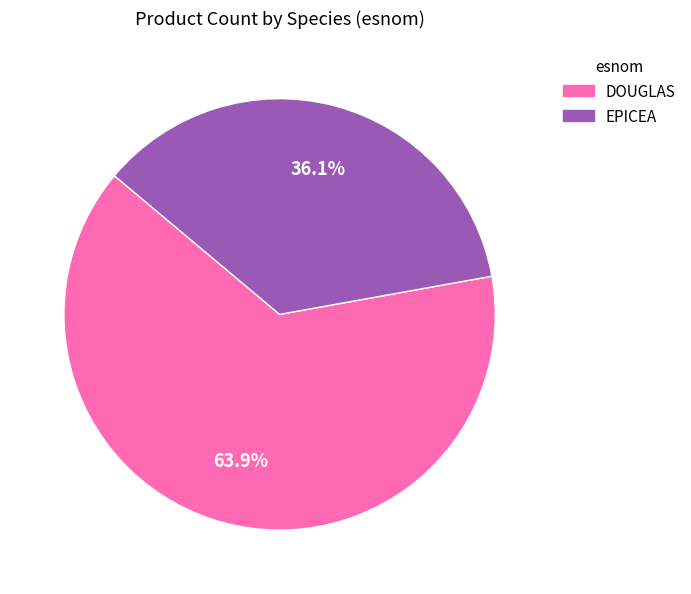

What percentage do DOUGLAS and EPICEA together represent?

100.0%